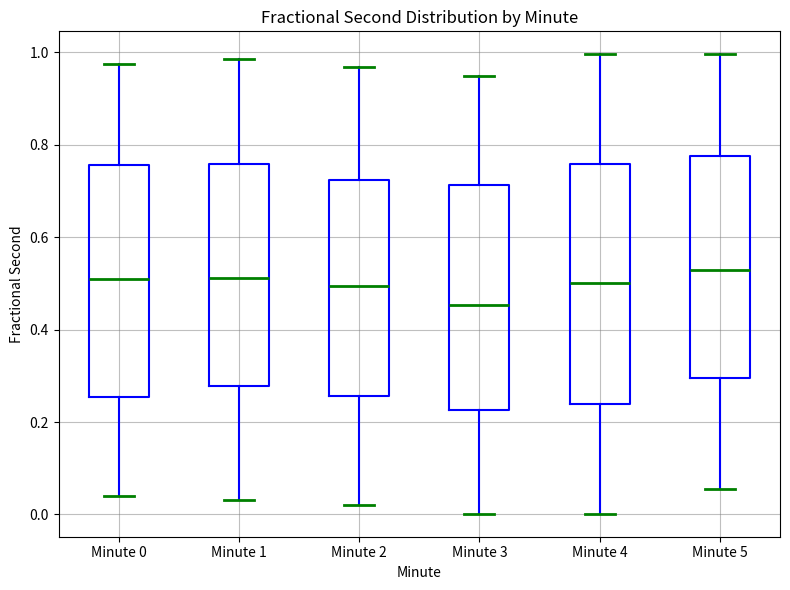

Reading left to right, transcribe this box plot: for each box, give where its median line is, the range the box spans, and where its two whiskers end, as read against the y-axis. The values are not printed on the chart, so give them approximately, as read against the axis.

Minute 0: median 0.52, box 0.26 to 0.76, whiskers 0.04 to 0.98
Minute 1: median 0.52, box 0.28 to 0.76, whiskers 0.04 to 0.98
Minute 2: median 0.50, box 0.26 to 0.72, whiskers 0.02 to 0.96
Minute 3: median 0.46, box 0.22 to 0.72, whiskers 0.00 to 0.94
Minute 4: median 0.50, box 0.24 to 0.76, whiskers 0.00 to 1.00
Minute 5: median 0.52, box 0.30 to 0.78, whiskers 0.06 to 1.00